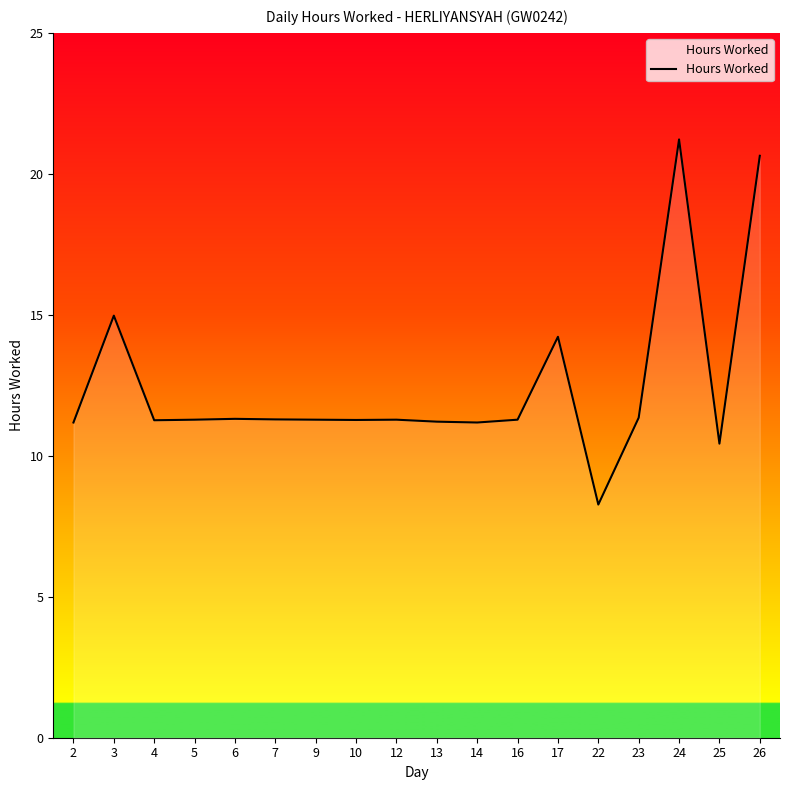

Is it true that the value at 7 is 11.3?

True